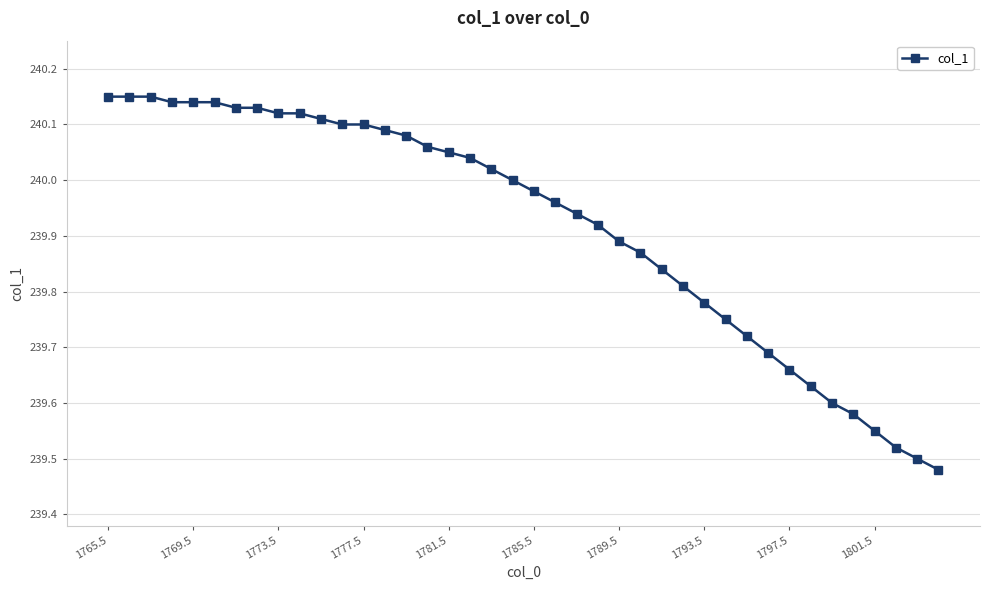

How many lines are shown in the chart?

1